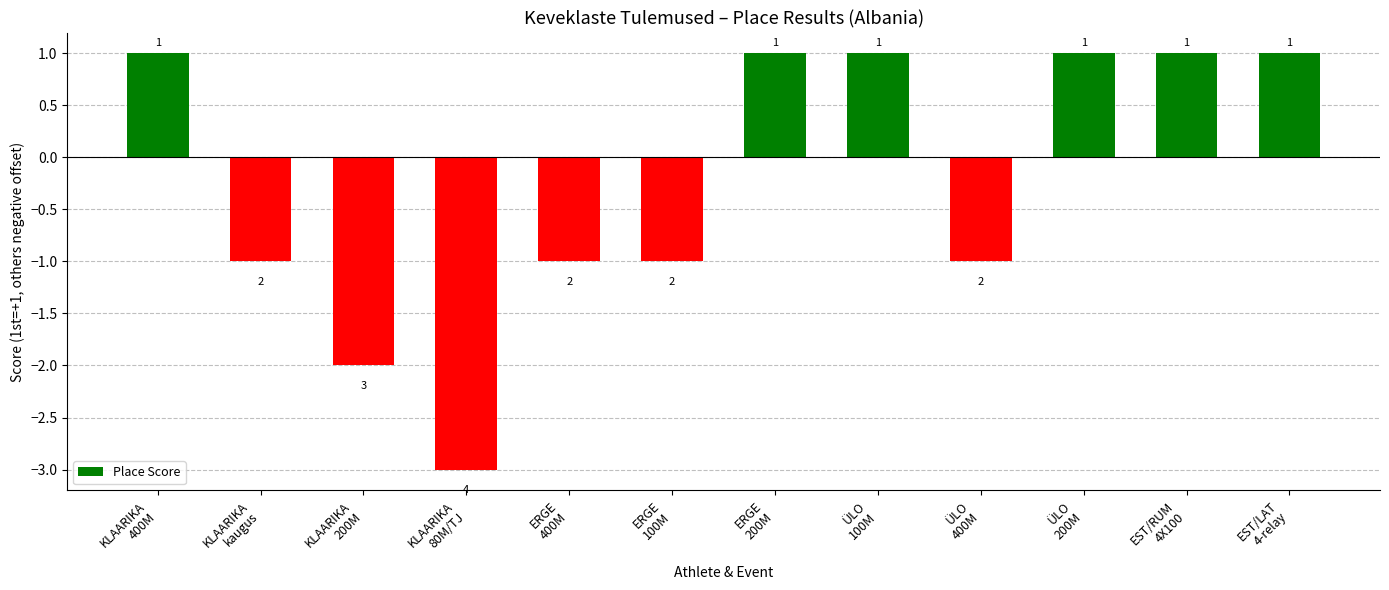

What is the value of the 11th bar from the left?

1